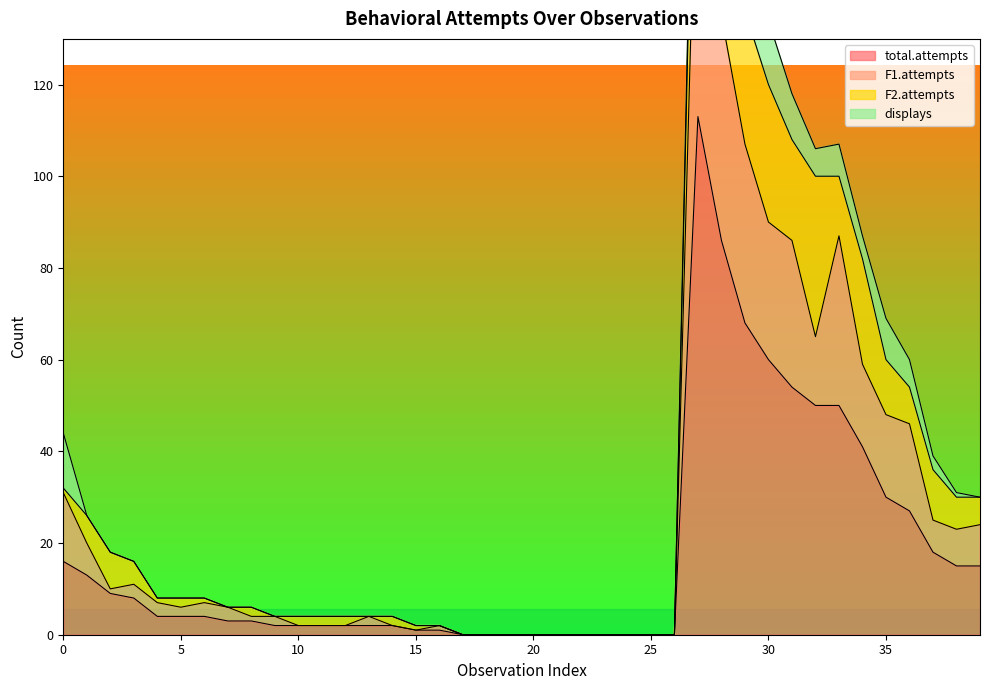

At which label does total.attempts reach its minimum?

17